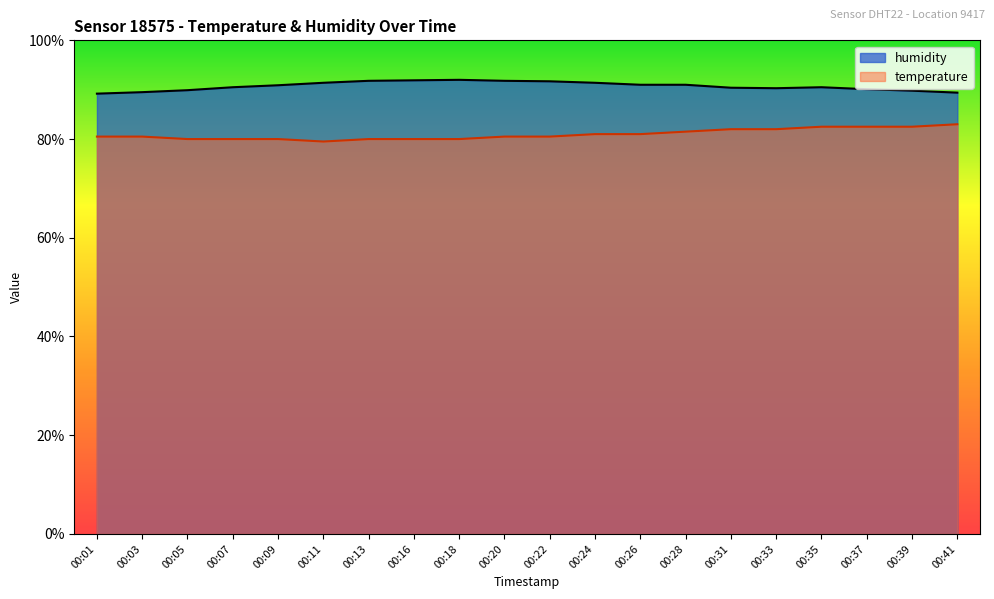

Read the humidity value at 00:18.

92.0